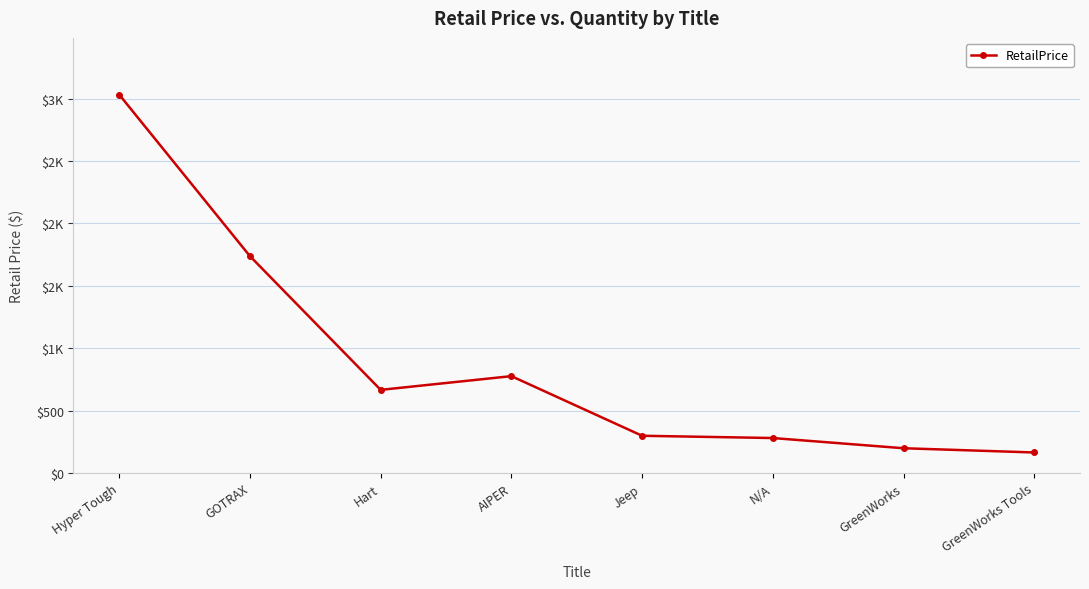

List the labels in order of value, largest first.

Hyper Tough, GOTRAX, AIPER, Hart, Jeep, N/A, GreenWorks, GreenWorks Tools